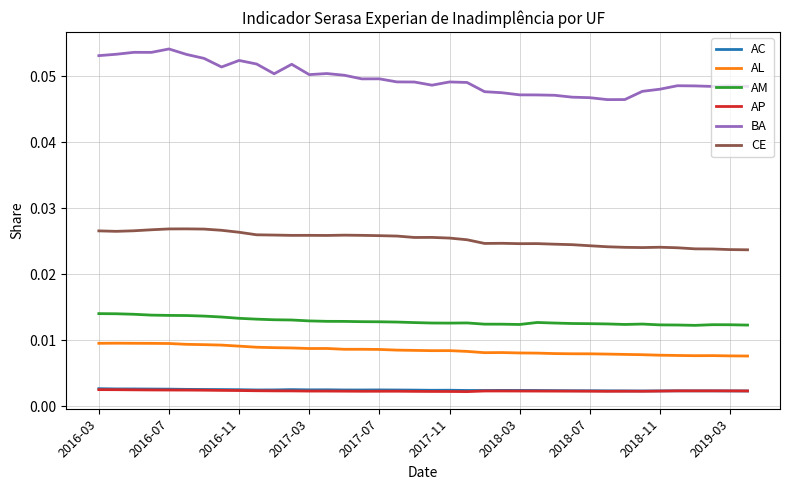

True or false: BA and AM intersect in this chart.

False